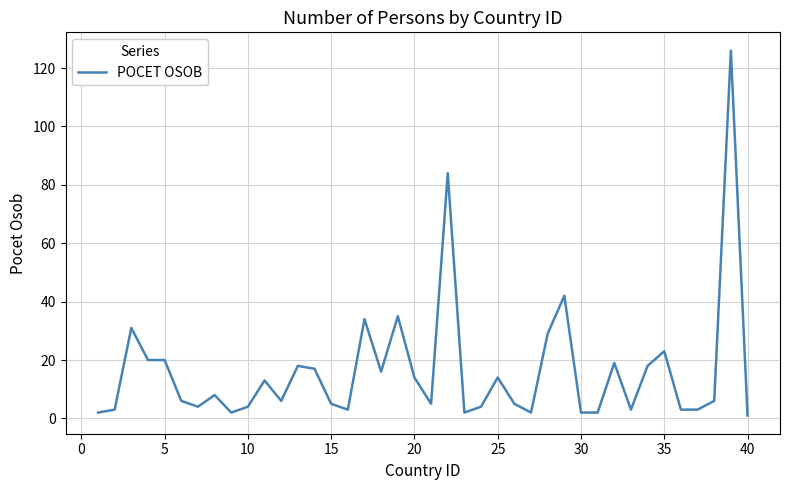

Reading left to right, list all the values displayed in this chart.

2	3	31	20	20	6	4	8	2	4	13	6	18	17	5	3	34	16	35	14	5	84	2	4	14	5	2	29	42	2	2	19	3	18	23	3	3	6	126	1